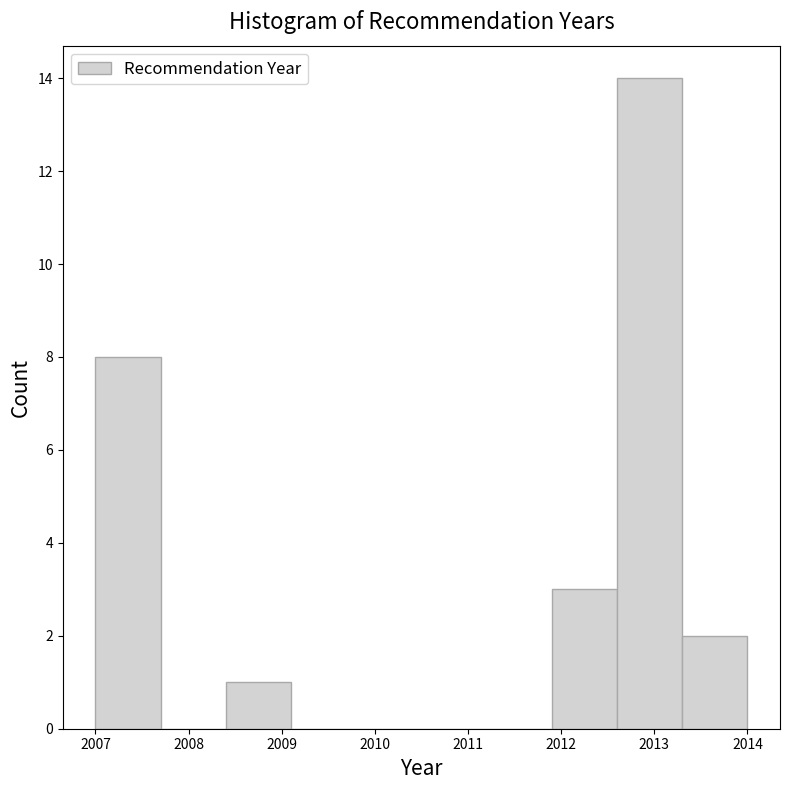

Reading left to right, list every bar in this chart as the range it spans on the x-axis followed by its height. The values are not printed on the chart, so give them approximately, as read against the axis.

2007.0 to 2007.7: 8
2007.7 to 2008.4: 0
2008.4 to 2009.1: 1
2009.1 to 2009.8: 0
2009.8 to 2010.5: 0
2010.5 to 2011.2: 0
2011.2 to 2011.9: 0
2011.9 to 2012.6: 3
2012.6 to 2013.3: 14
2013.3 to 2014.0: 2